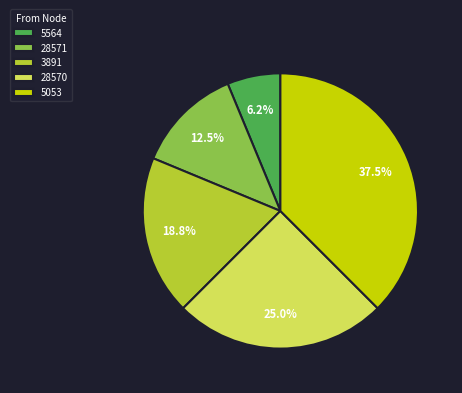

Is there any slice that represents more than half of the pie?

No